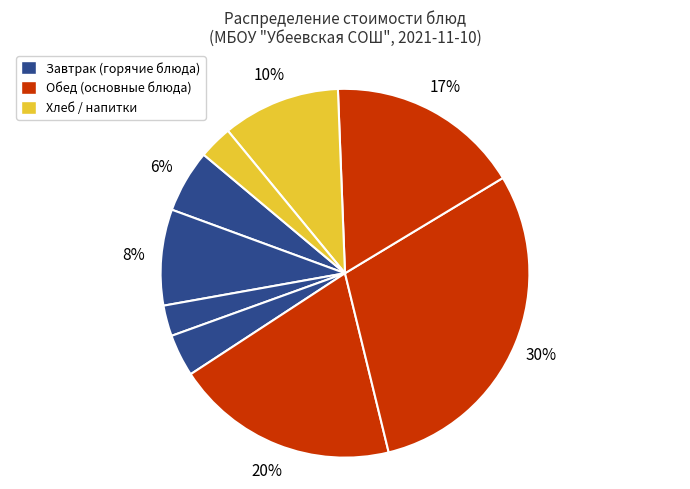

To the nearest percent, what is the difference between the largest and smallest slice percentages?

27%